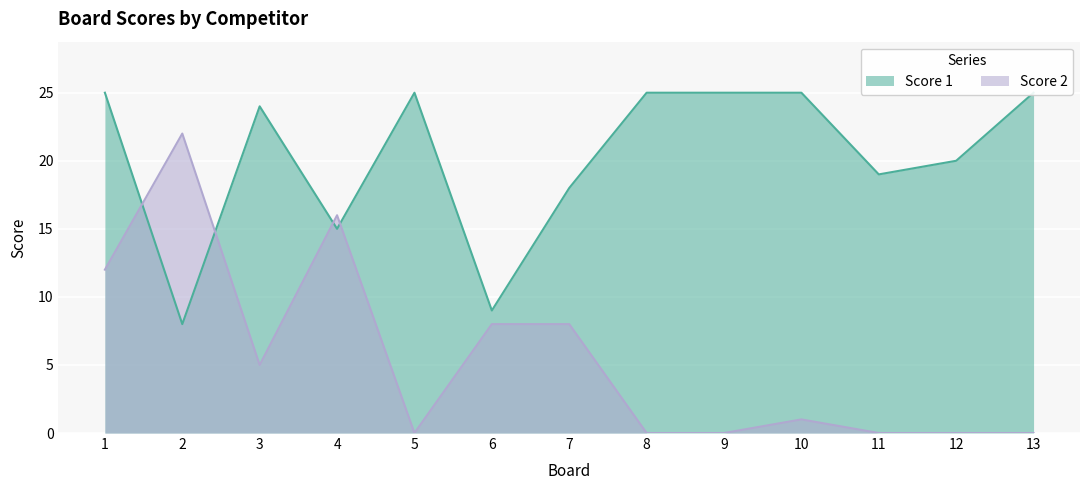

In Score 2, how many points are higher than both neighbors (excluding endpoints)?

3